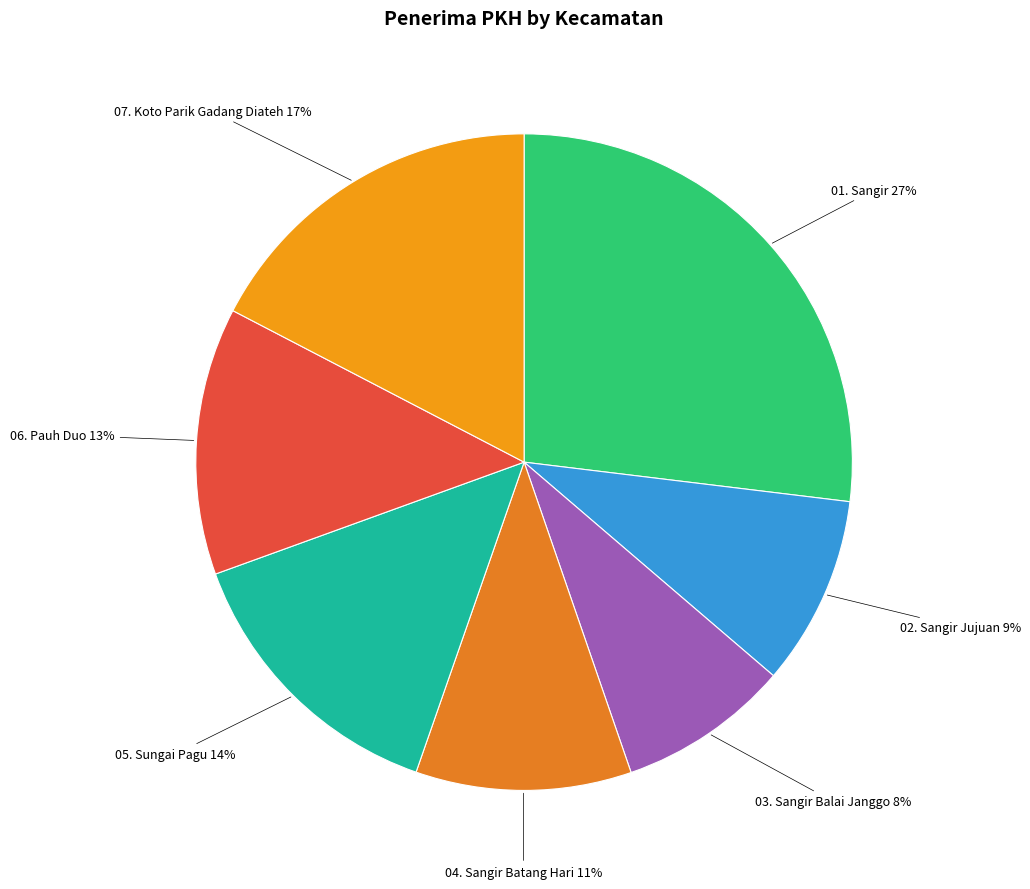

Is it true that 05. Sungai Pagu is 4% of the pie?

False